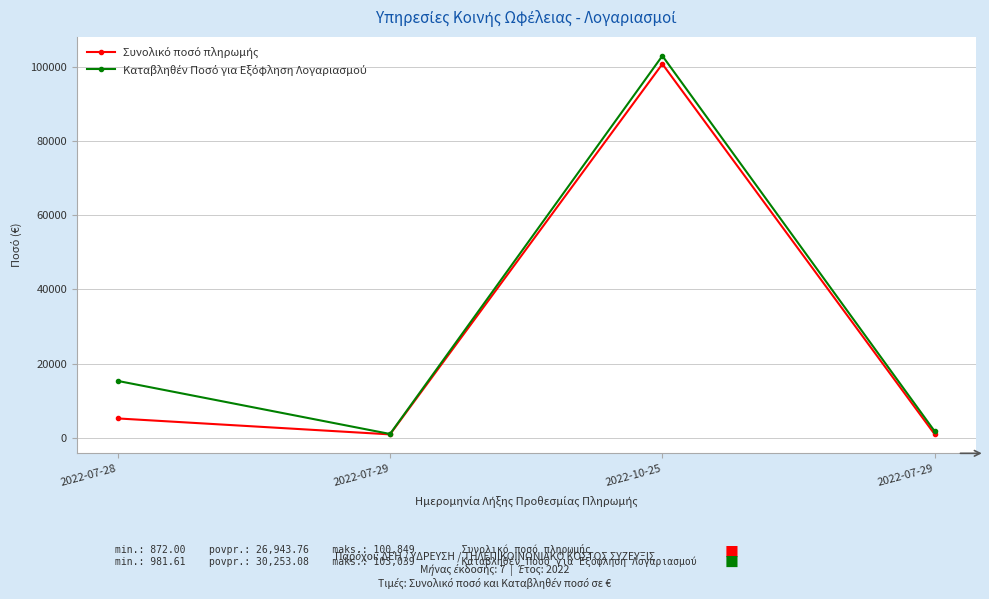

Reading left to right, extract all data points from this chart.

Συνολικό ποσό πληρωμής: 5176.0	872.0	100849.0	878.0
Καταβληθέν Ποσό για Εξόφληση Λογαριασμού: 15308.5	981.6	103039.0	1683.3